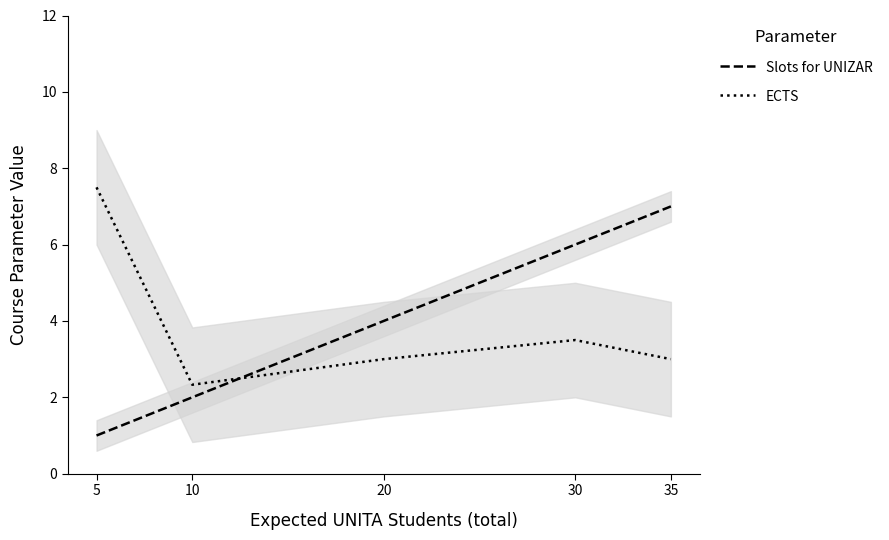

At which label is Slots for UNIZAR closest to 4?

20